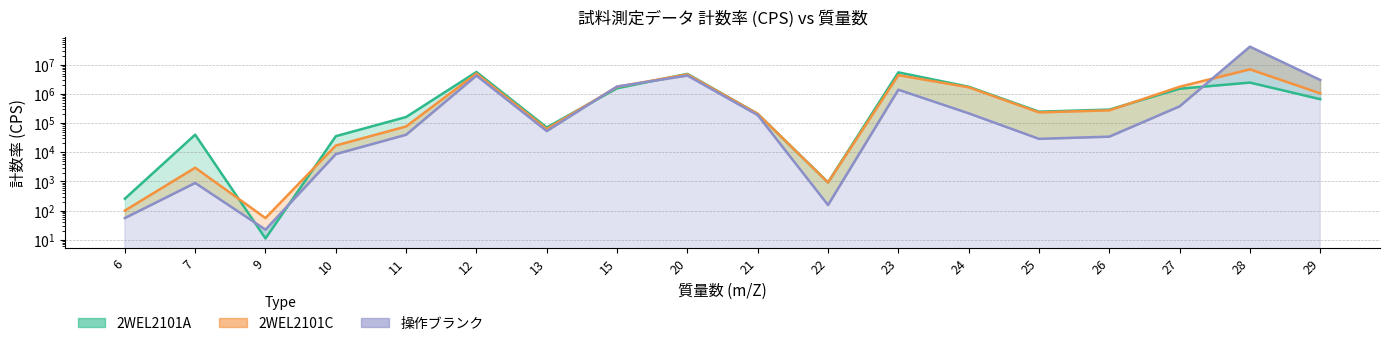

Which series has the largest range (max minus min)?

操作ブランク